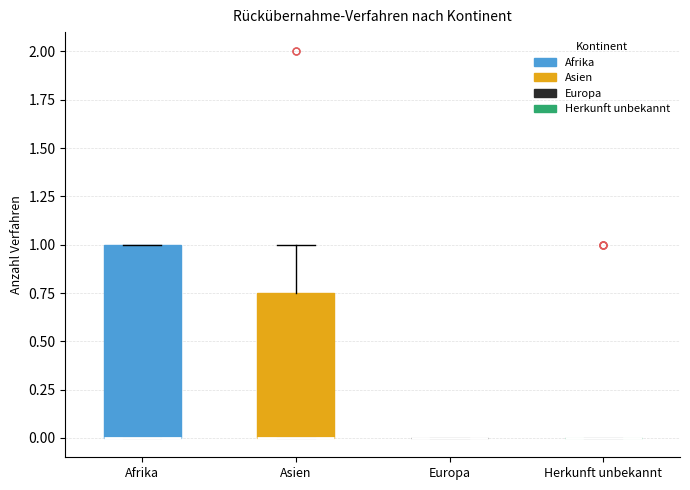

Reading left to right, read every box against the y-axis: the position of its median line, the range the box covers, and the ends of its whiskers. The values are not printed on the chart, so give them approximately, as read against the axis.

Afrika: median 0.00 (drawn on the box's lower edge), box 0.00 to 1.00, whiskers 0.00 to 1.00
Asien: median 0.00 (drawn on the box's lower edge), box 0.00 to 0.75, whiskers 0.00 to 1.00
Europa: box collapsed to a line at 0.00, whiskers 0.00 to 0.00
Herkunft unbekannt: box collapsed to a line at 0.00, whiskers 0.00 to 0.00